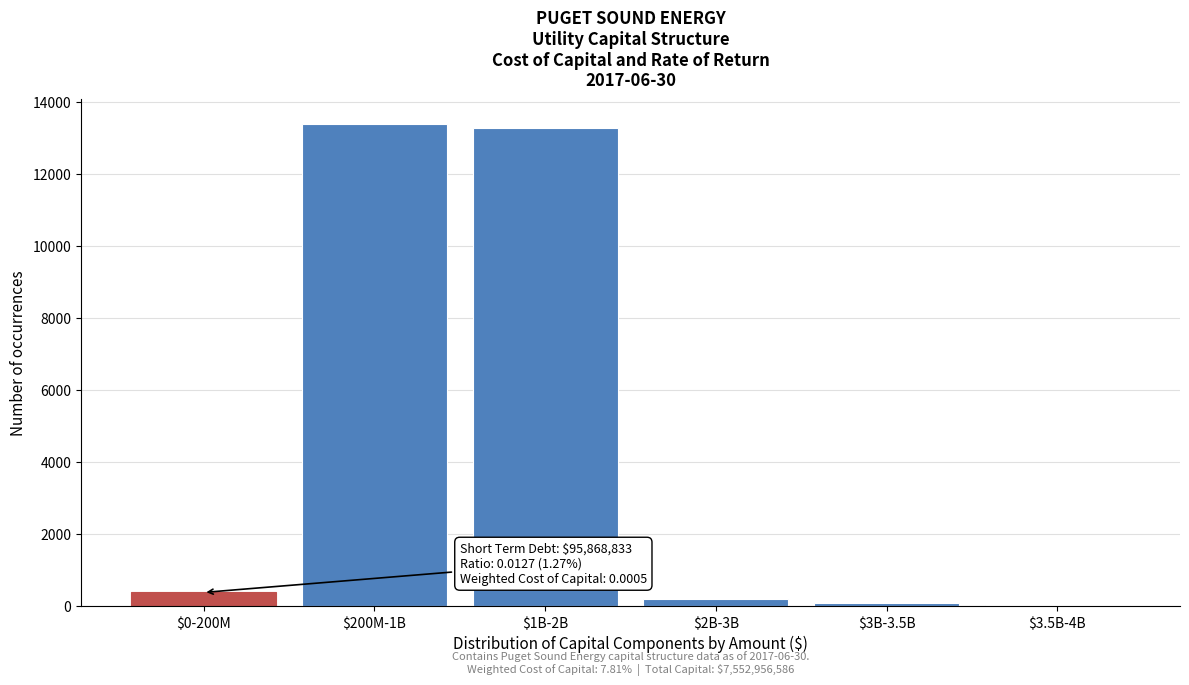

The value at $0-200M is 380. True or false?

True